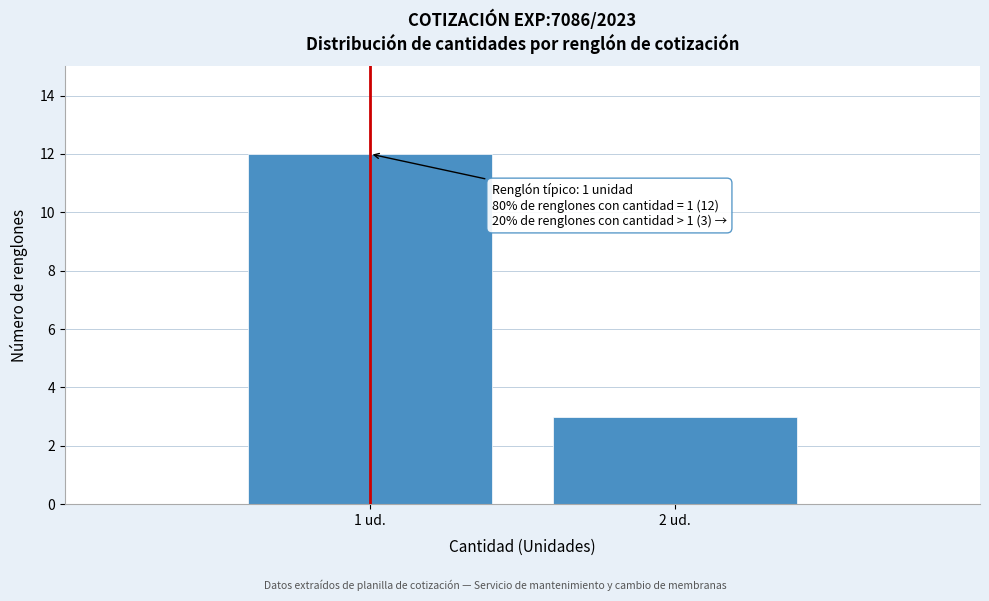

Reading left to right, transcribe all the data shown in this chart.

12	3